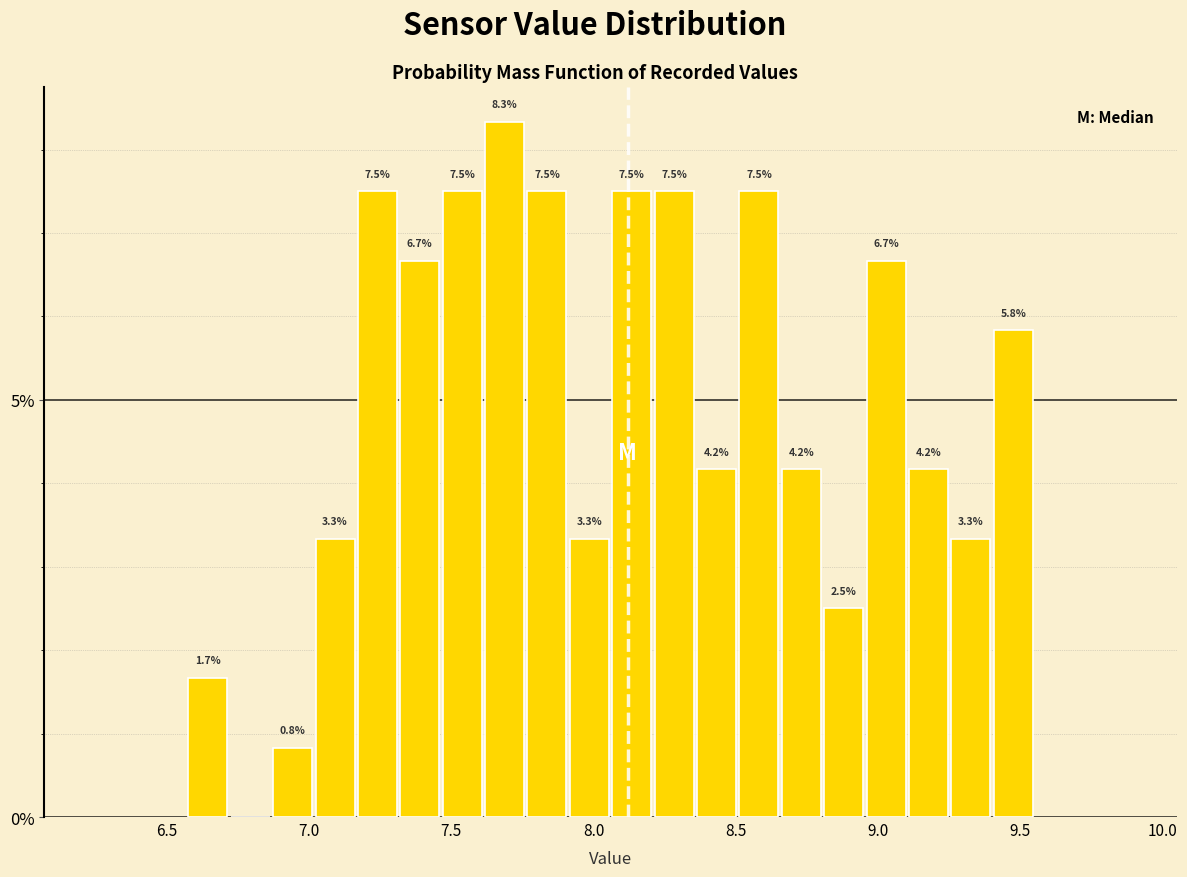

Around what value on the x-axis is the tallest bar? Give the approximate position of its centre, as read against the axis.

7.70